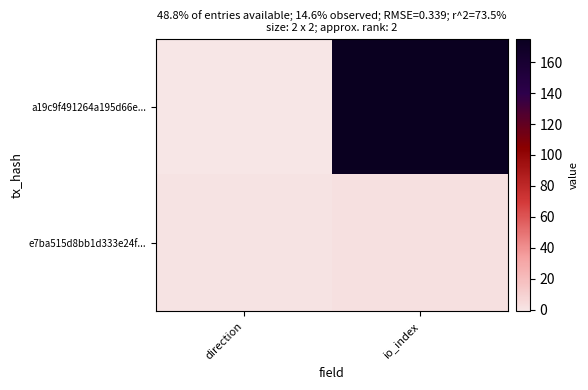

Reading left to right, what are all the values shown in this chart?

a19c9f491264a195d66e...: direction=-1	io_index=175
e7ba515d8bb1d333e24f...: direction=1	io_index=2